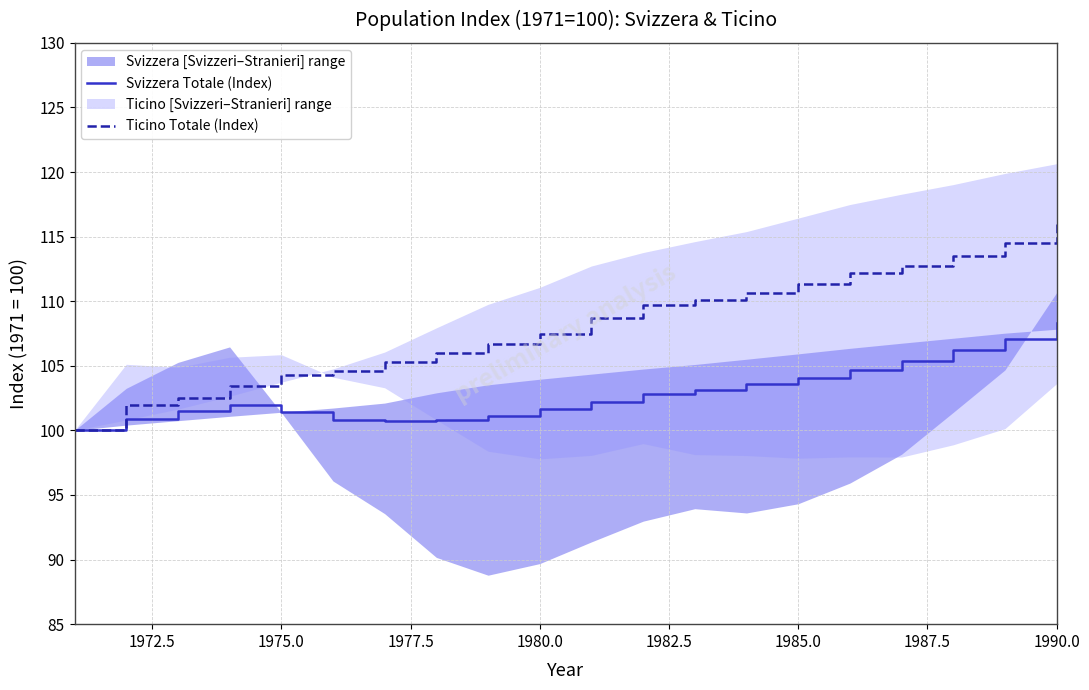

At which label does Ticino Totale (Index) reach its peak?

1990.0